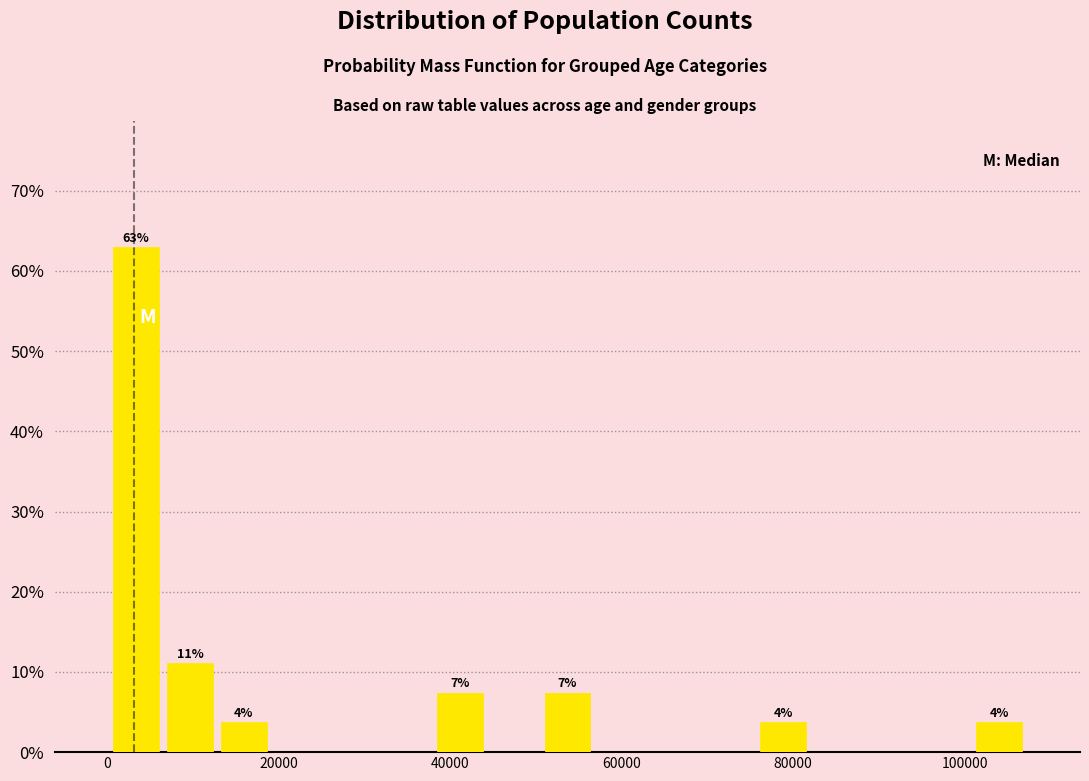

Around what value on the x-axis is the tallest bar? Give the approximate position of its centre, as read against the axis.

4000